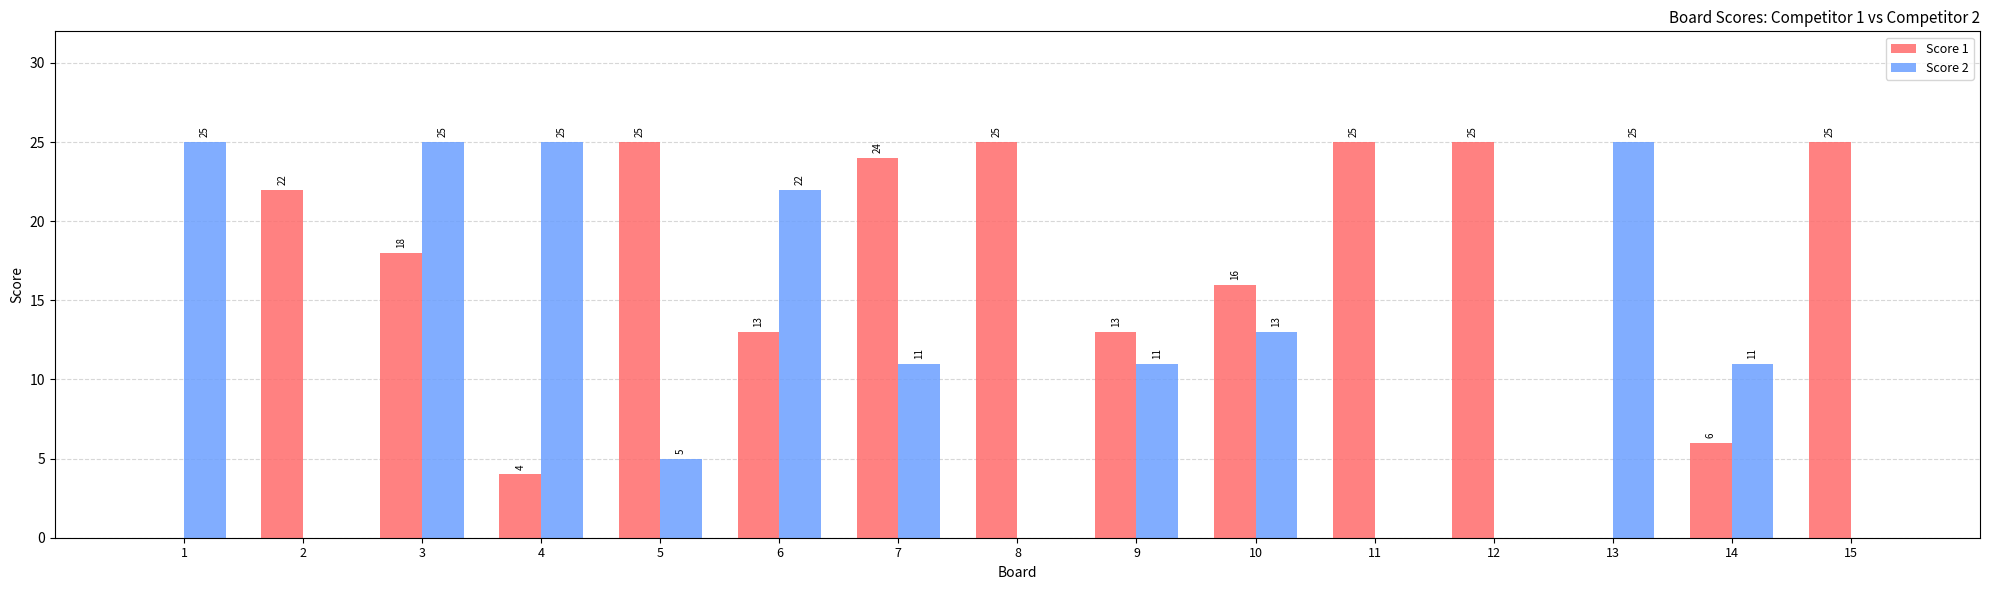

The value of Score 1 at 11 is 40. True or false?

False